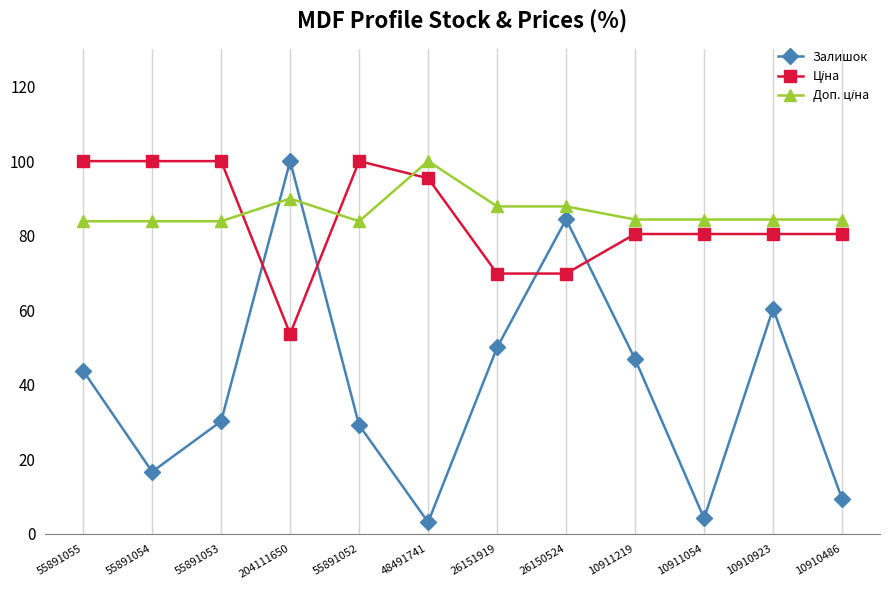

The value of Залишок at 10910923 is 60.4. True or false?

True